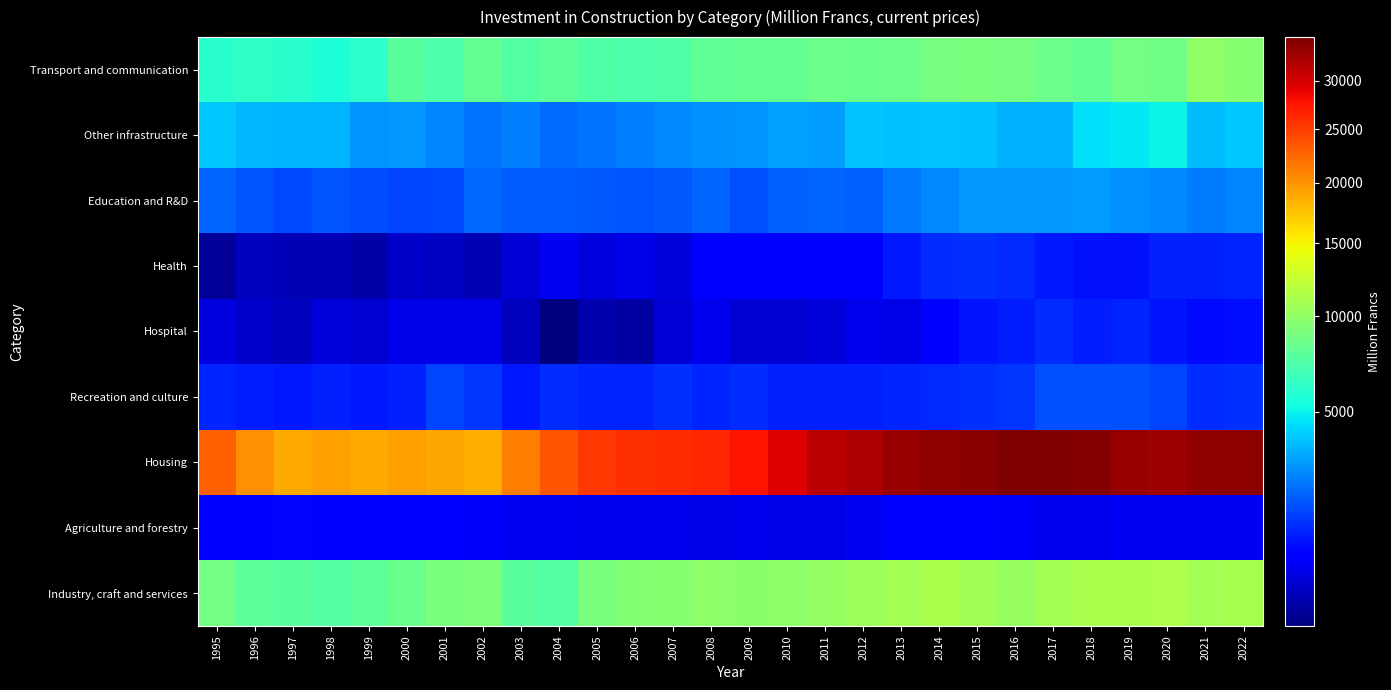

Which series has the largest total across all categories?

Housing